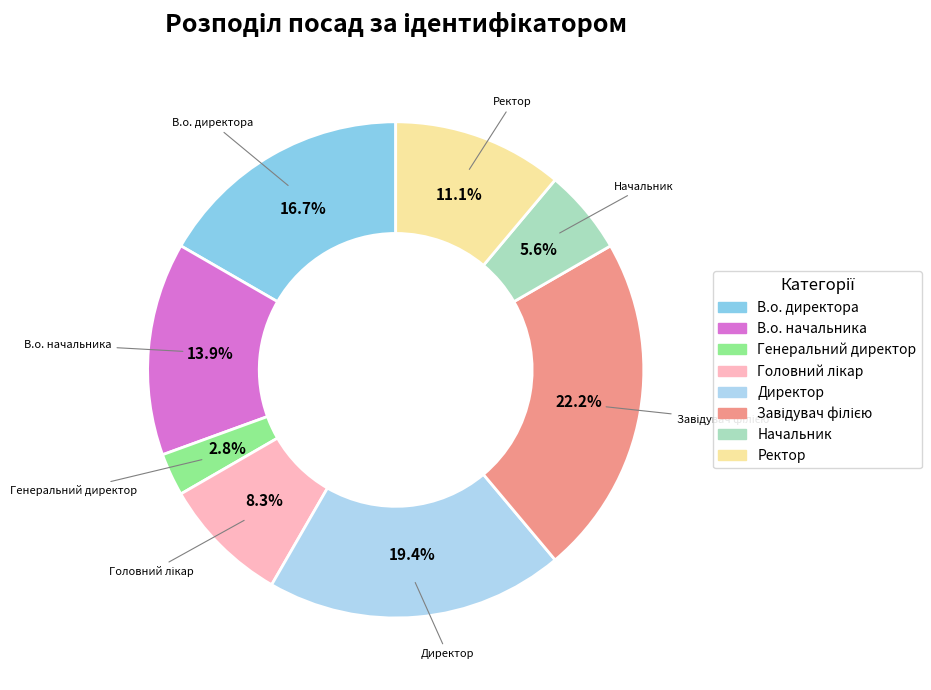

Is there a majority slice in this chart?

No